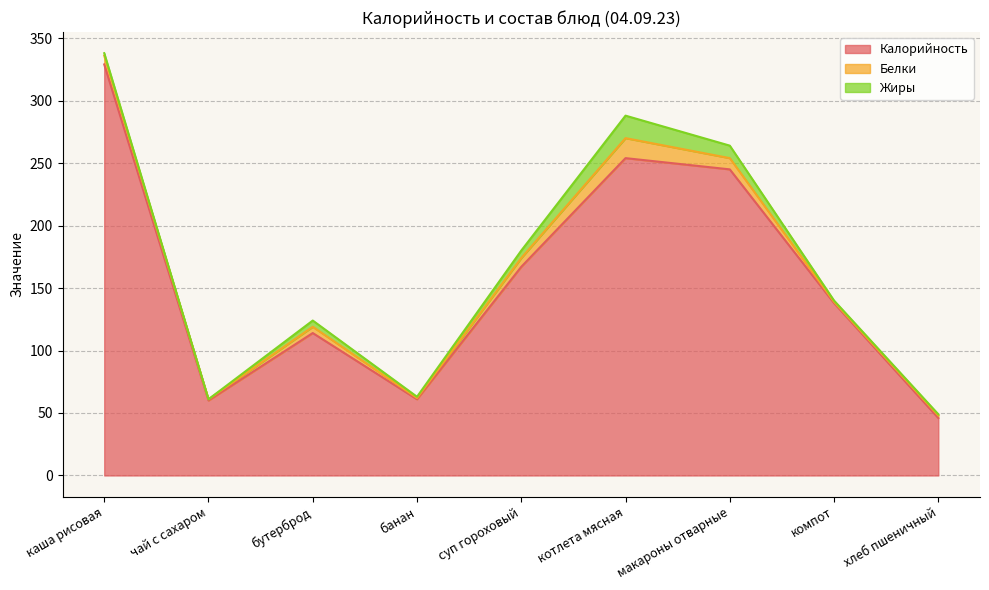

What is the highest value of the Калорийность series?

329